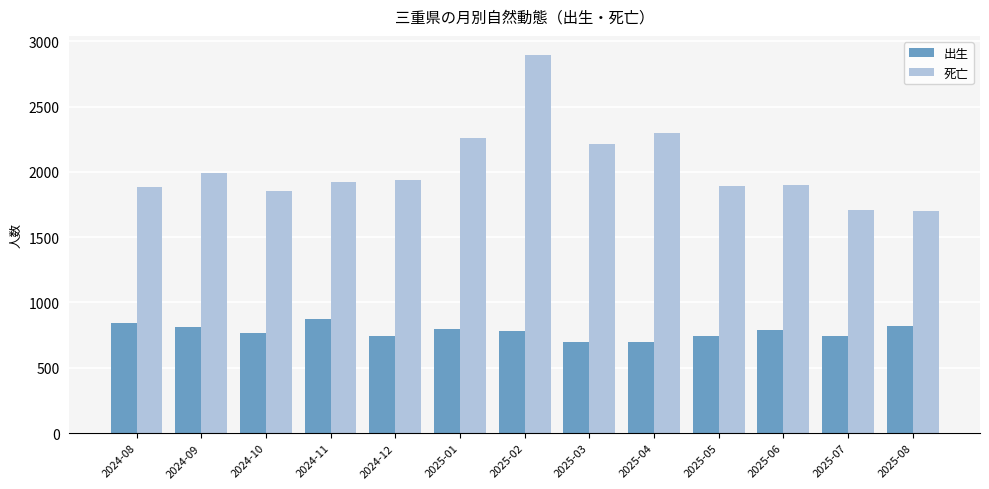

What is the minimum value shown in the chart?

695